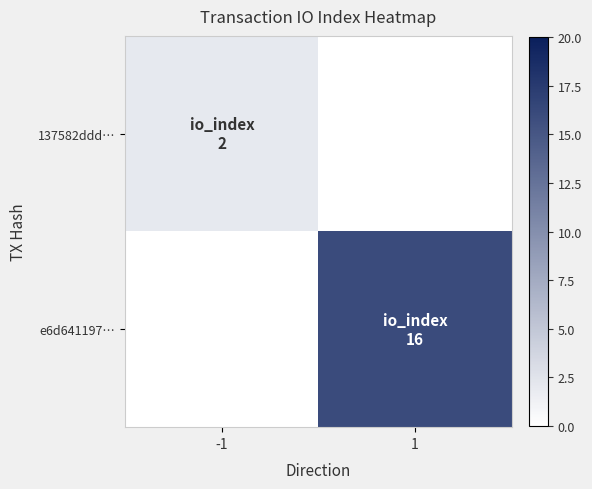

Which series has the largest total across all categories?

e6d641197…